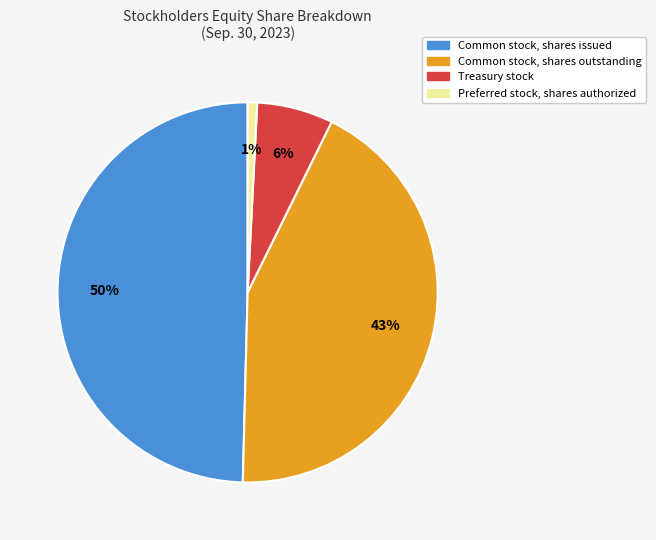

Does any single category account for the majority?

No